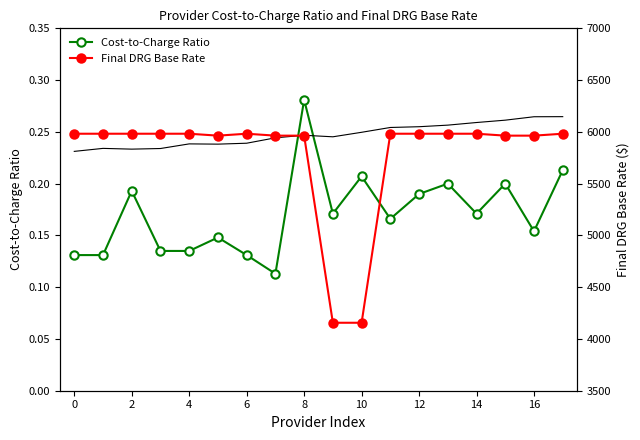

What is the average value of the Final DRG Base Rate series?

5774.1